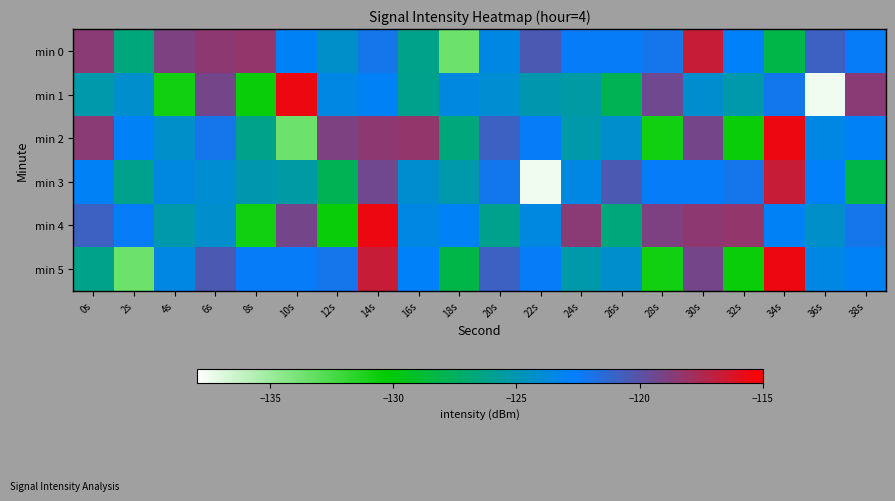

Reading left to right, transcribe all the data shown in this chart.

min 0: 0s=-118.5	2s=-126.6	4s=-118.9	6s=-118.4	8s=-118.2	10s=-123.0	12s=-124.3	14s=-122.0	16s=-126.2	18s=-133.6	20s=-123.4	22s=-120.4	24s=-122.5	26s=-122.5	28s=-122.0	30s=-116.7	32s=-122.8	34s=-128.1	36s=-120.9	38s=-122.5
min 1: 0s=-125.2	2s=-124.2	4s=-130.9	6s=-119.2	8s=-130.5	10s=-115.6	12s=-123.5	14s=-122.9	16s=-126.1	18s=-123.6	20s=-124.1	22s=-125.1	24s=-125.4	26s=-127.8	28s=-119.4	30s=-124.2	32s=-125.2	34s=-122.1	36s=-137.5	38s=-118.5
min 2: 0s=-118.5	2s=-123.0	4s=-124.3	6s=-122.0	8s=-126.2	10s=-133.6	12s=-118.9	14s=-118.4	16s=-118.2	18s=-126.6	20s=-120.9	22s=-122.5	24s=-125.2	26s=-124.2	28s=-130.9	30s=-119.2	32s=-130.5	34s=-115.6	36s=-123.5	38s=-122.9
min 3: 0s=-122.9	2s=-126.1	4s=-123.6	6s=-124.1	8s=-125.1	10s=-125.4	12s=-127.8	14s=-119.4	16s=-124.2	18s=-125.2	20s=-122.1	22s=-137.5	24s=-123.4	26s=-120.4	28s=-122.5	30s=-122.5	32s=-122.0	34s=-116.7	36s=-122.8	38s=-128.1
min 4: 0s=-120.9	2s=-122.5	4s=-125.2	6s=-124.2	8s=-130.9	10s=-119.2	12s=-130.5	14s=-115.6	16s=-123.5	18s=-122.9	20s=-126.1	22s=-123.6	24s=-118.5	26s=-126.6	28s=-118.9	30s=-118.4	32s=-118.2	34s=-123.0	36s=-124.3	38s=-122.0
min 5: 0s=-126.2	2s=-133.6	4s=-123.4	6s=-120.4	8s=-122.5	10s=-122.5	12s=-122.0	14s=-116.7	16s=-122.8	18s=-128.1	20s=-120.9	22s=-122.5	24s=-125.2	26s=-124.2	28s=-130.9	30s=-119.2	32s=-130.5	34s=-115.6	36s=-123.5	38s=-122.9